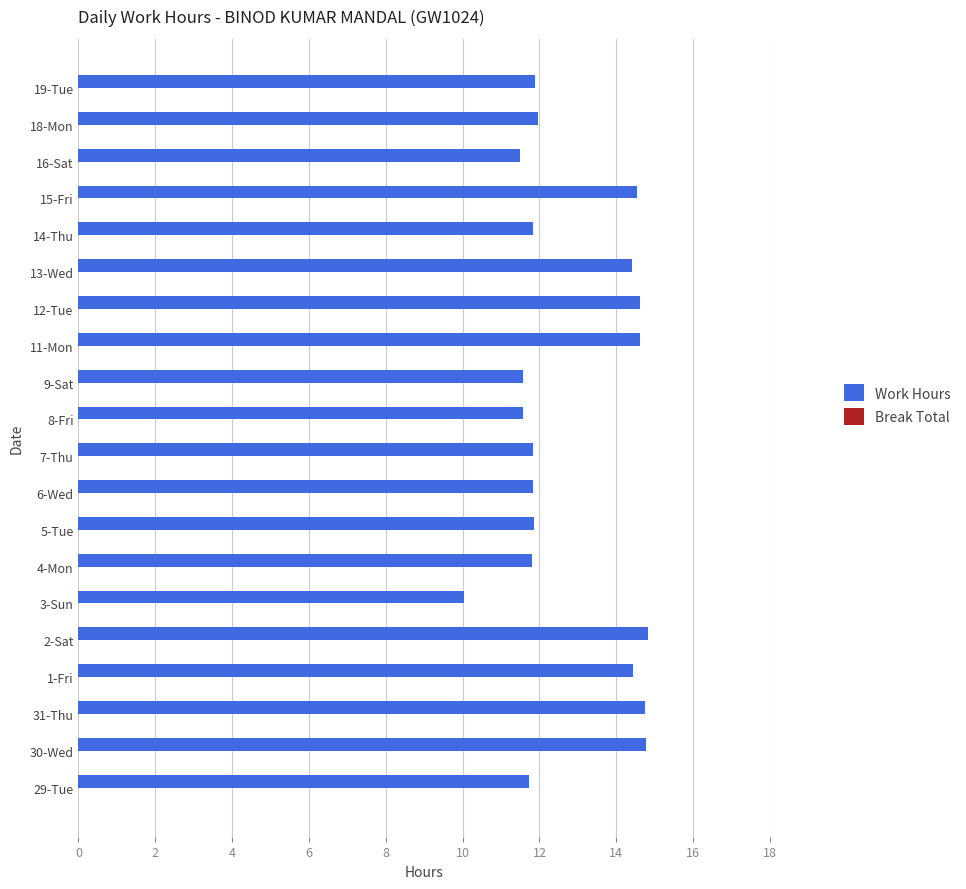

What is the smallest value displayed?

10.0